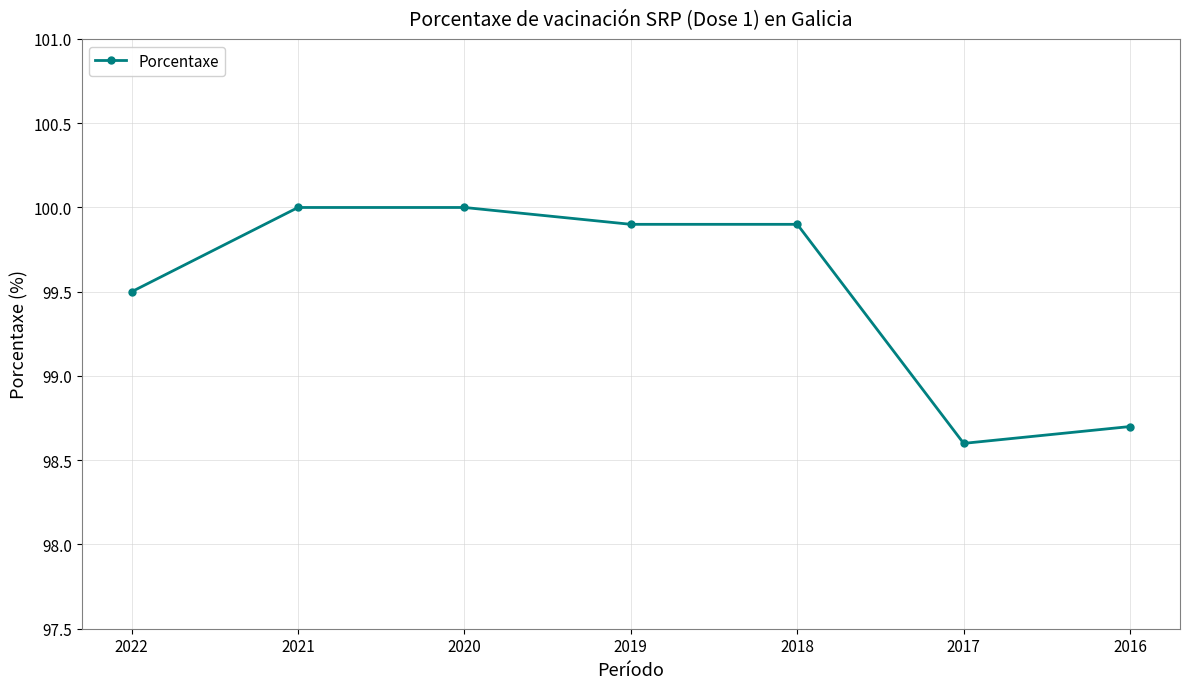

What is the difference between the maximum and minimum values?

1.4